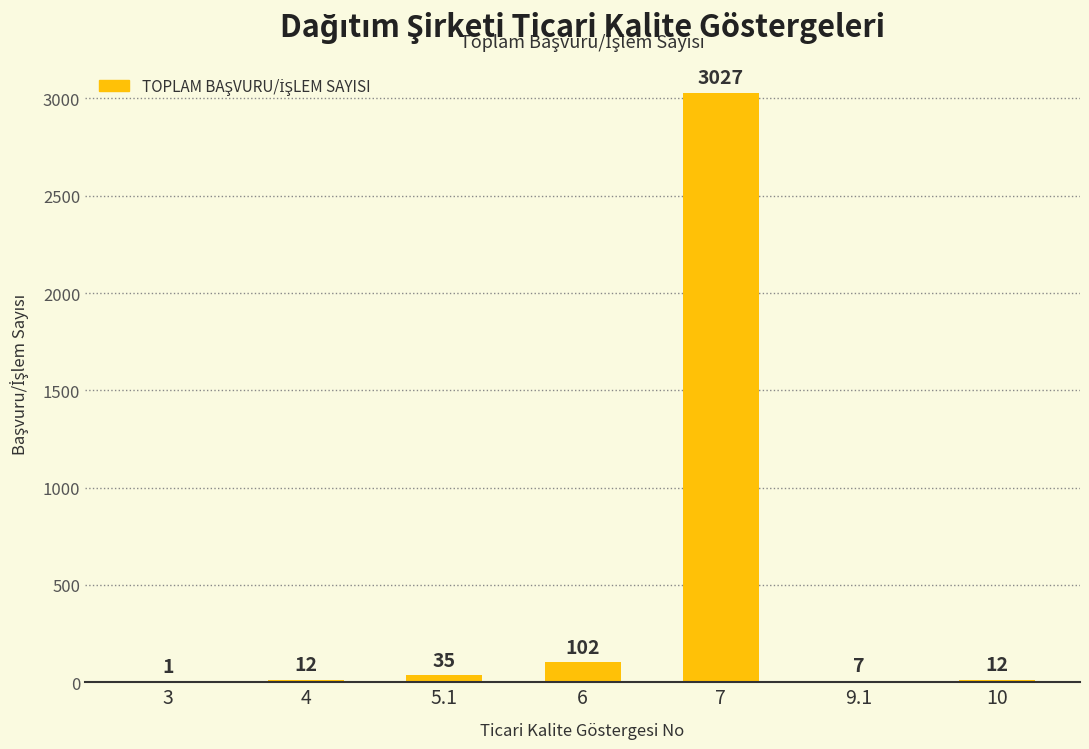

Reading left to right, transcribe all the data shown in this chart.

3=1	4=12	5.1=35	6=102	7=3027	9.1=7	10=12